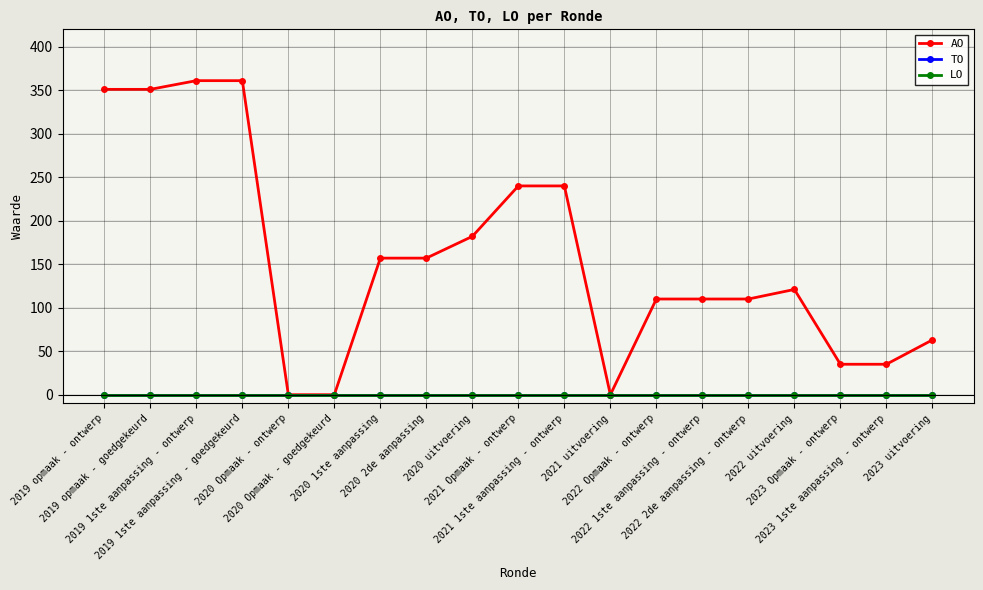

Which has a higher value, 2019 1ste aanpassing - goedgekeurd or 2023 1ste aanpassing - ontwerp?

2019 1ste aanpassing - goedgekeurd